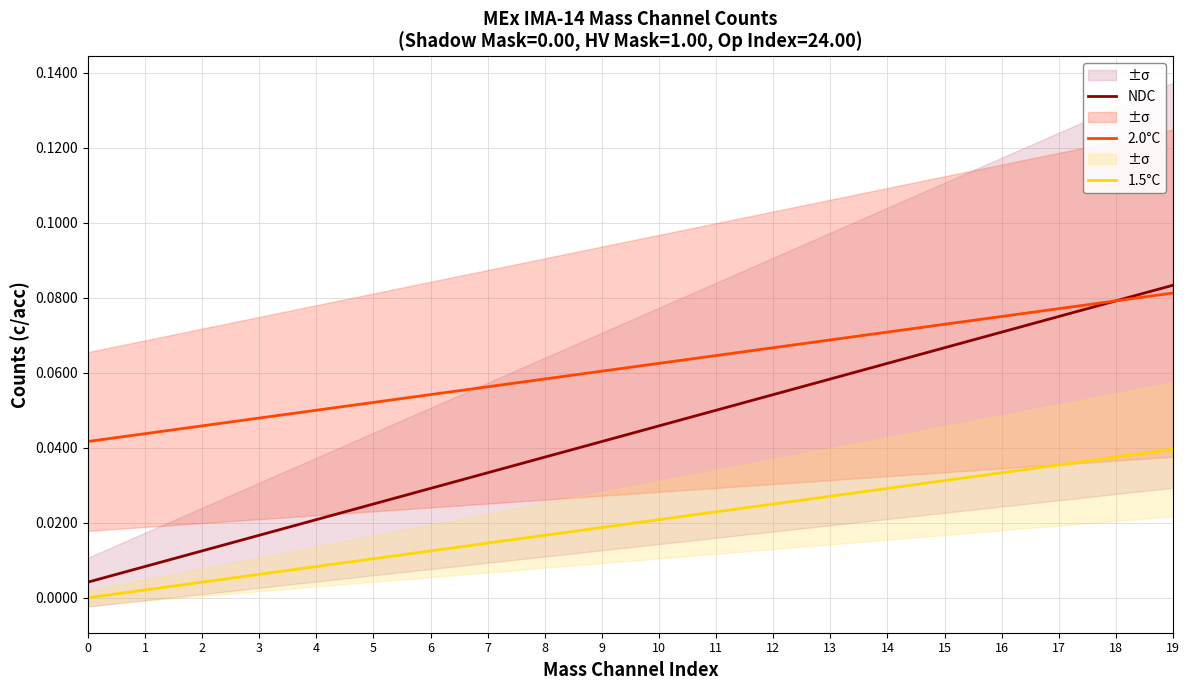

What is the value of the 2.0°C point at the 13th from the left?

0.1